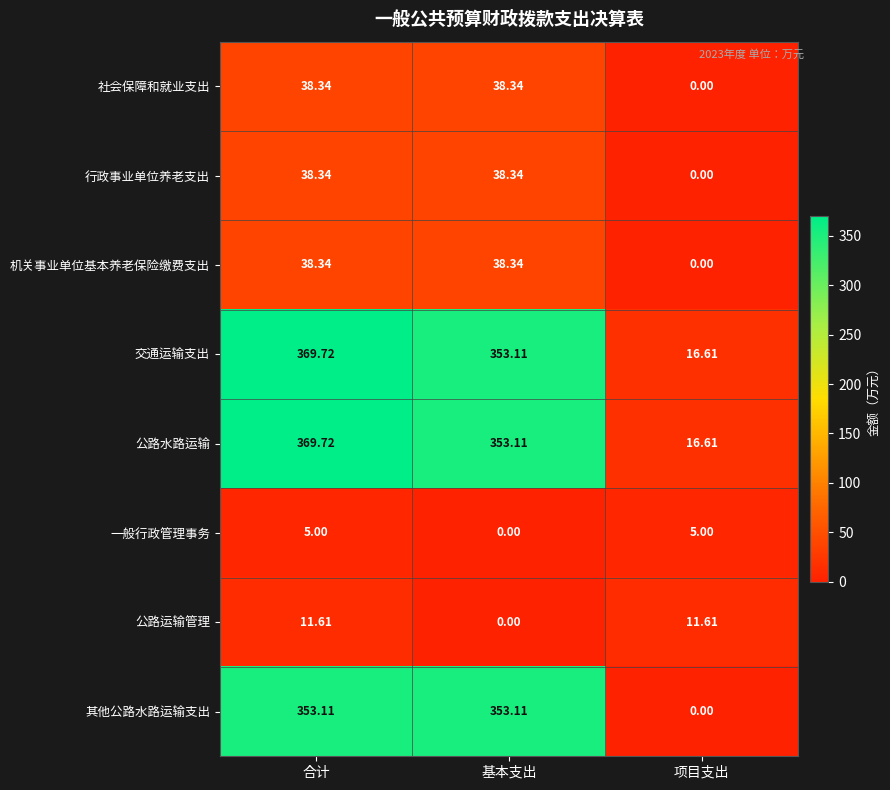

At which label is 公路水路运输 closest to 193?

基本支出